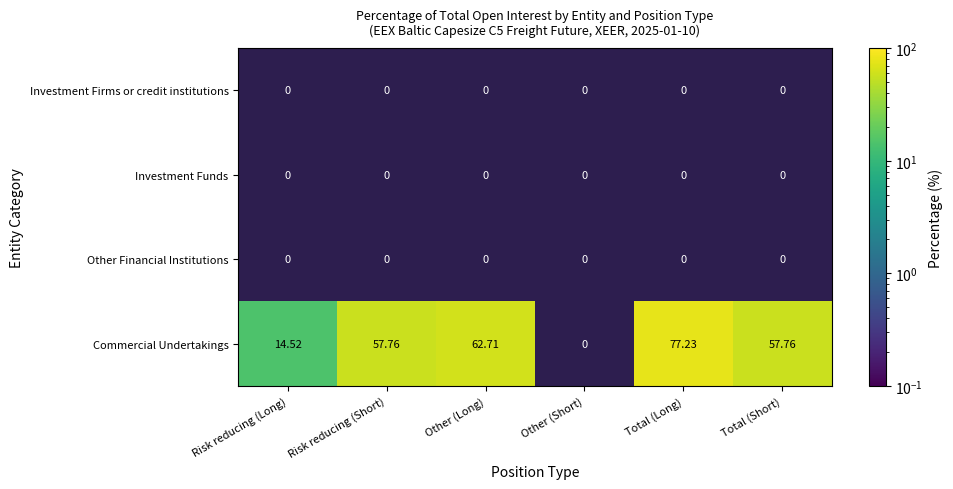

True or false: Commercial Undertakings has a value of 57.8 at Risk reducing (Short).

True